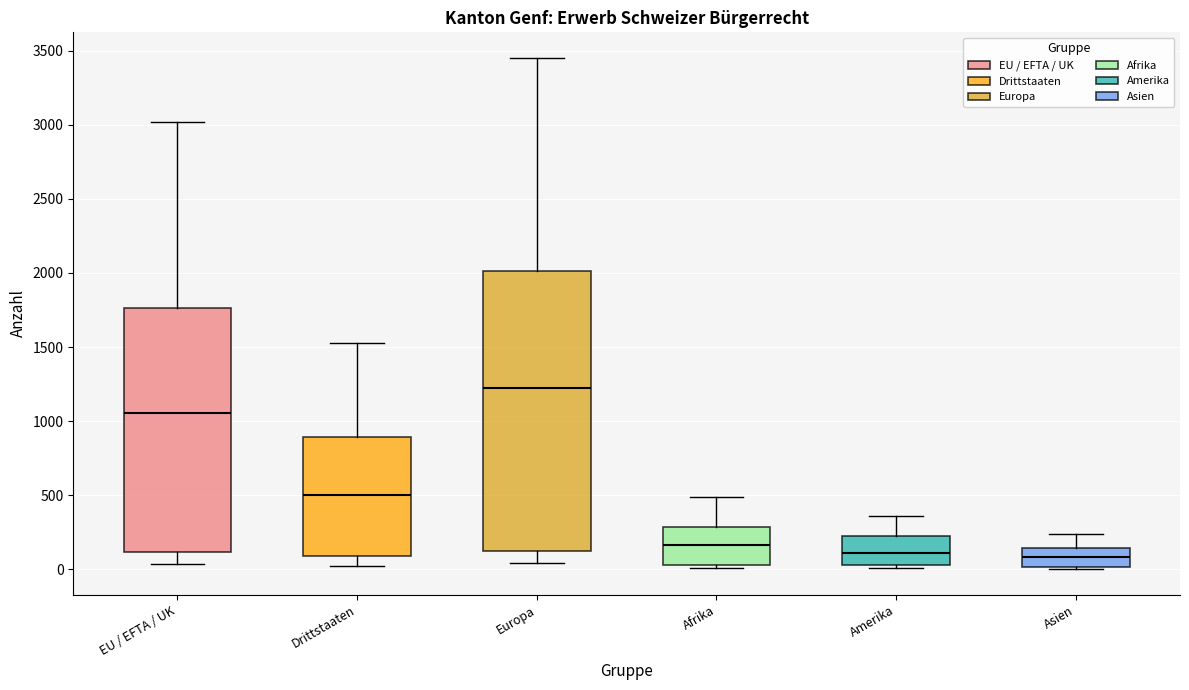

Reading left to right, read every box against the y-axis: the position of its median line, the range the box covers, and the ends of its whiskers. The values are not printed on the chart, so give them approximately, as read against the axis.

EU / EFTA / UK: median 1050, box 100 to 1750, whiskers 50 to 3000
Drittstaaten: median 500, box 100 to 900, whiskers 0 to 1550
Europa: median 1200, box 100 to 2000, whiskers 50 to 3450
Afrika: median 150, box 50 to 300, whiskers 0 to 500
Amerika: median 100, box 50 to 200, whiskers 0 to 350
Asien: median 100, box 0 to 150, whiskers 0 to 250